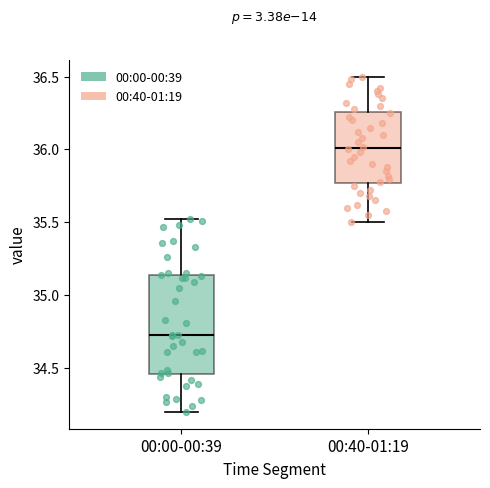

Which box's median line is the highest?

00:40-01:19